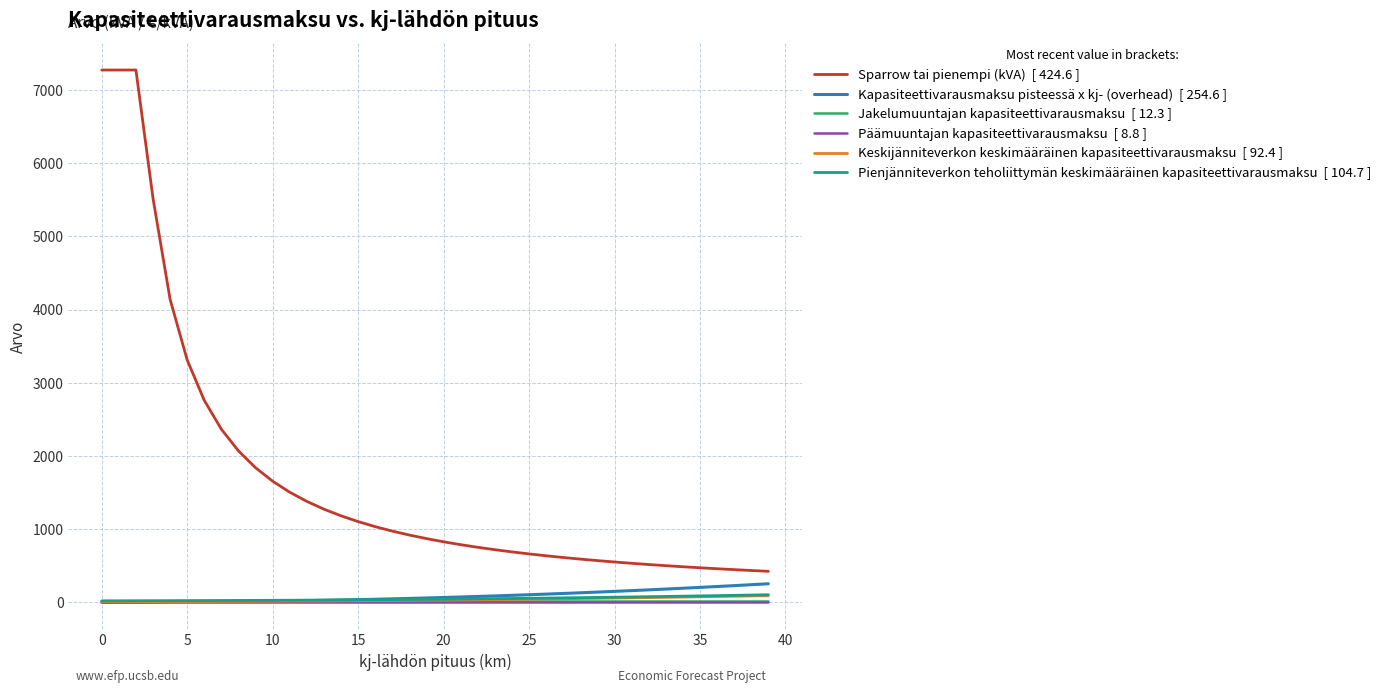

What is the greatest value displayed?

7274.6